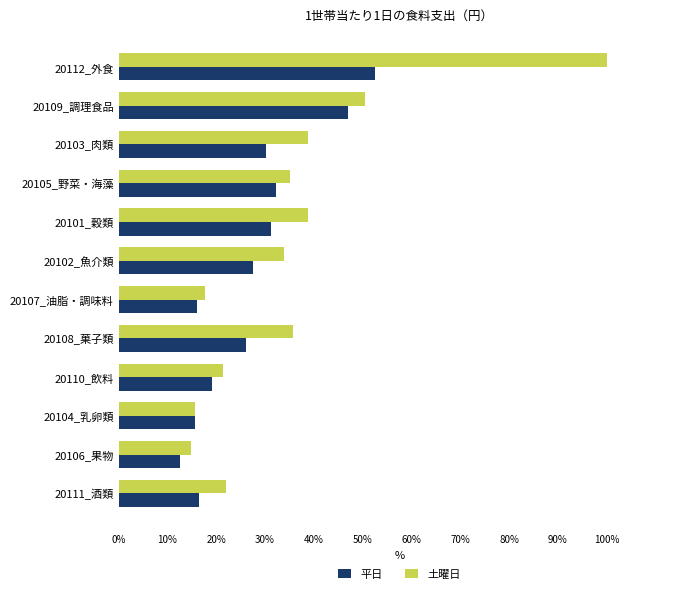

What is the approximate value of 平日 at 20108_菓子類?

26.1